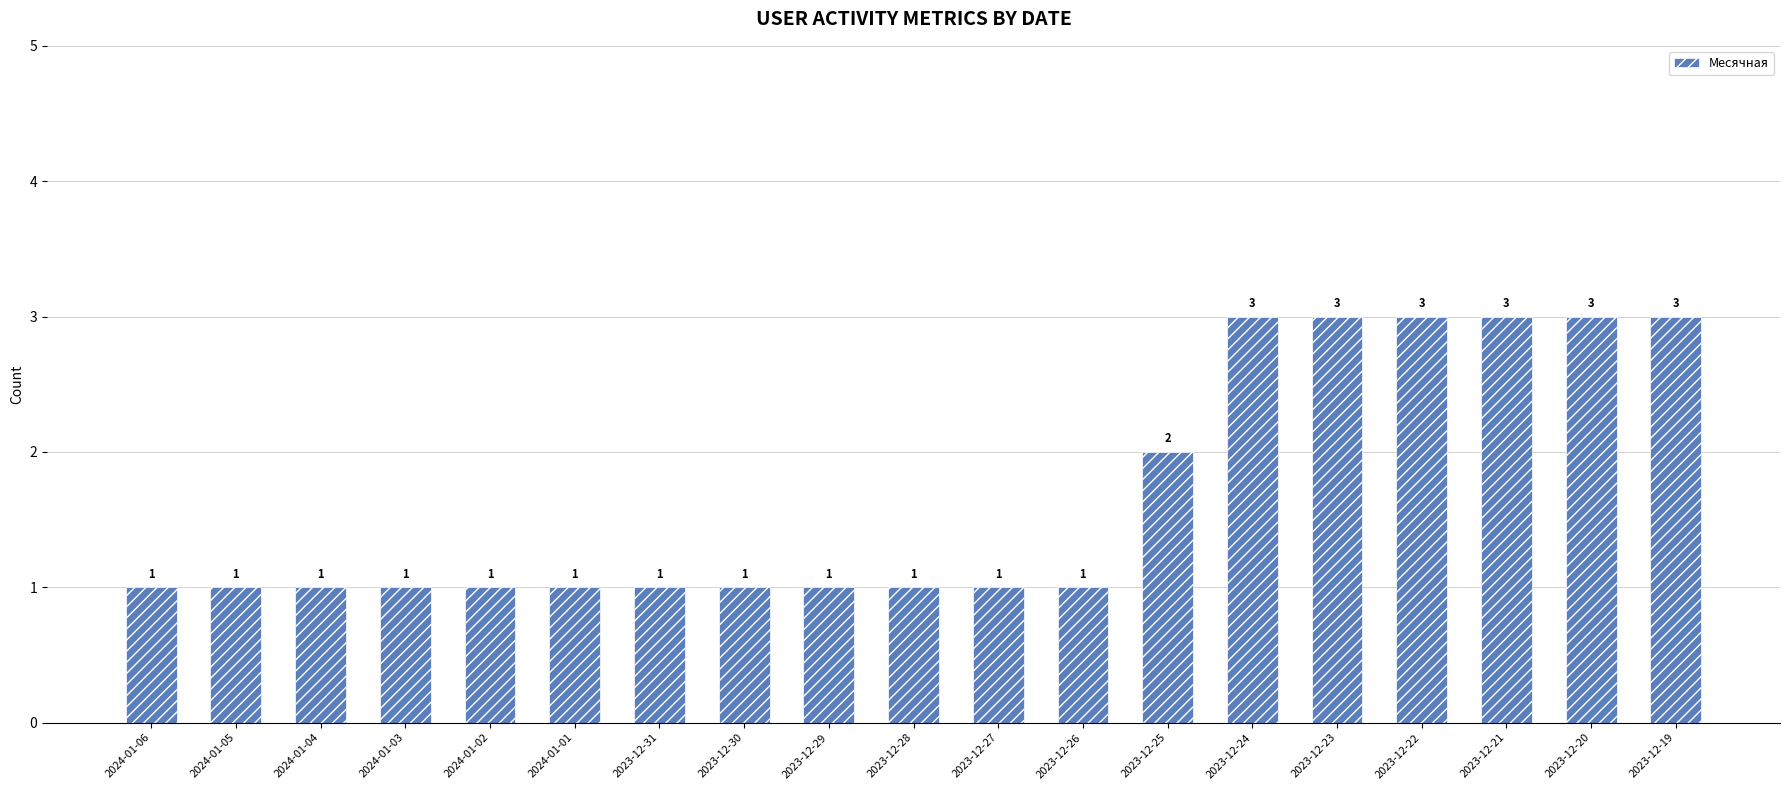

Are the bars grouped side by side (vs. stacked)?

No